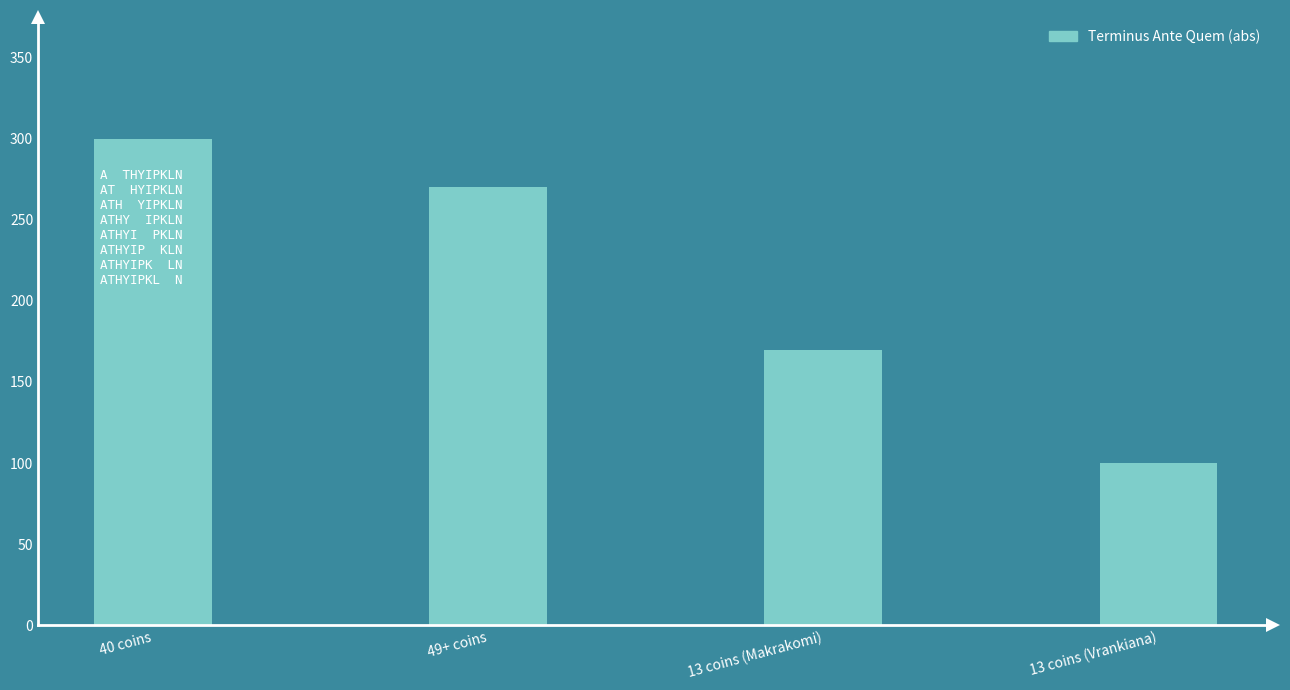

What is the difference between the values at 49+ coins and 13 coins (Makrakomi)?

100